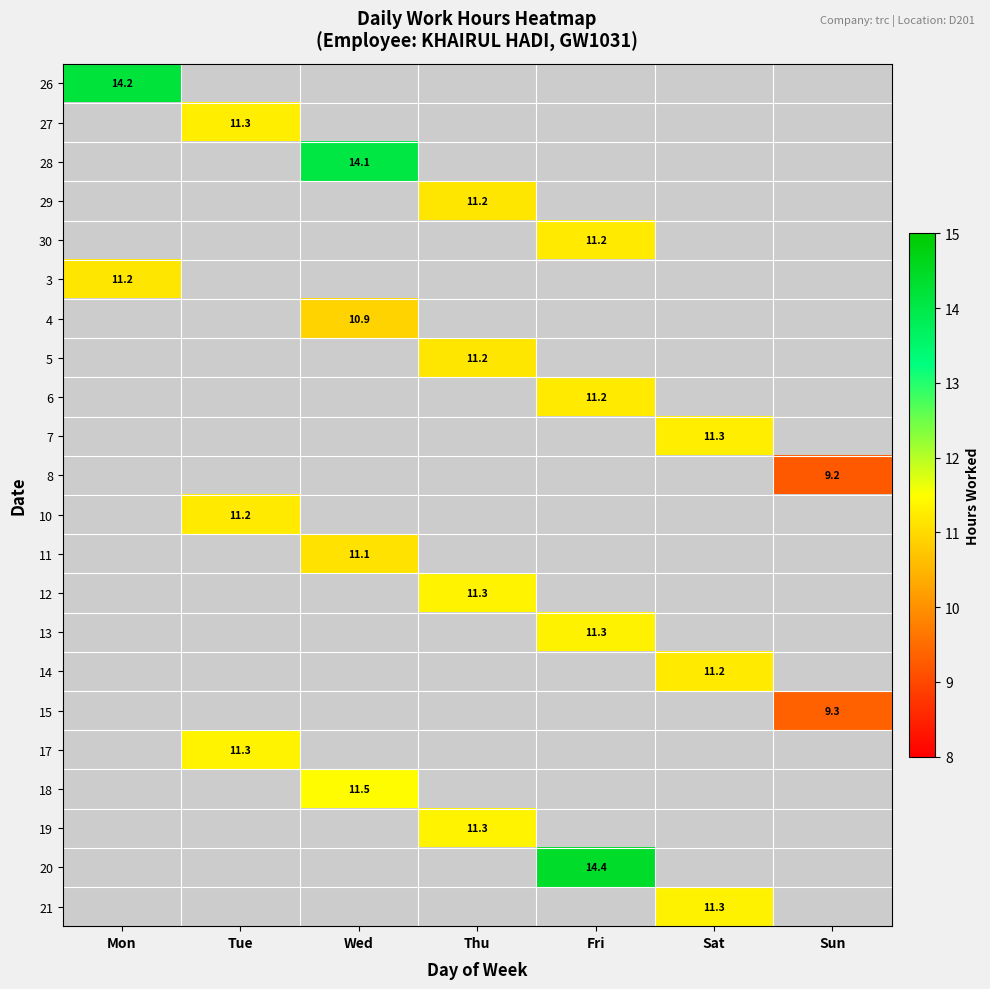

Is the value of 15 at Sun greater than the value of 19 at Fri?

No